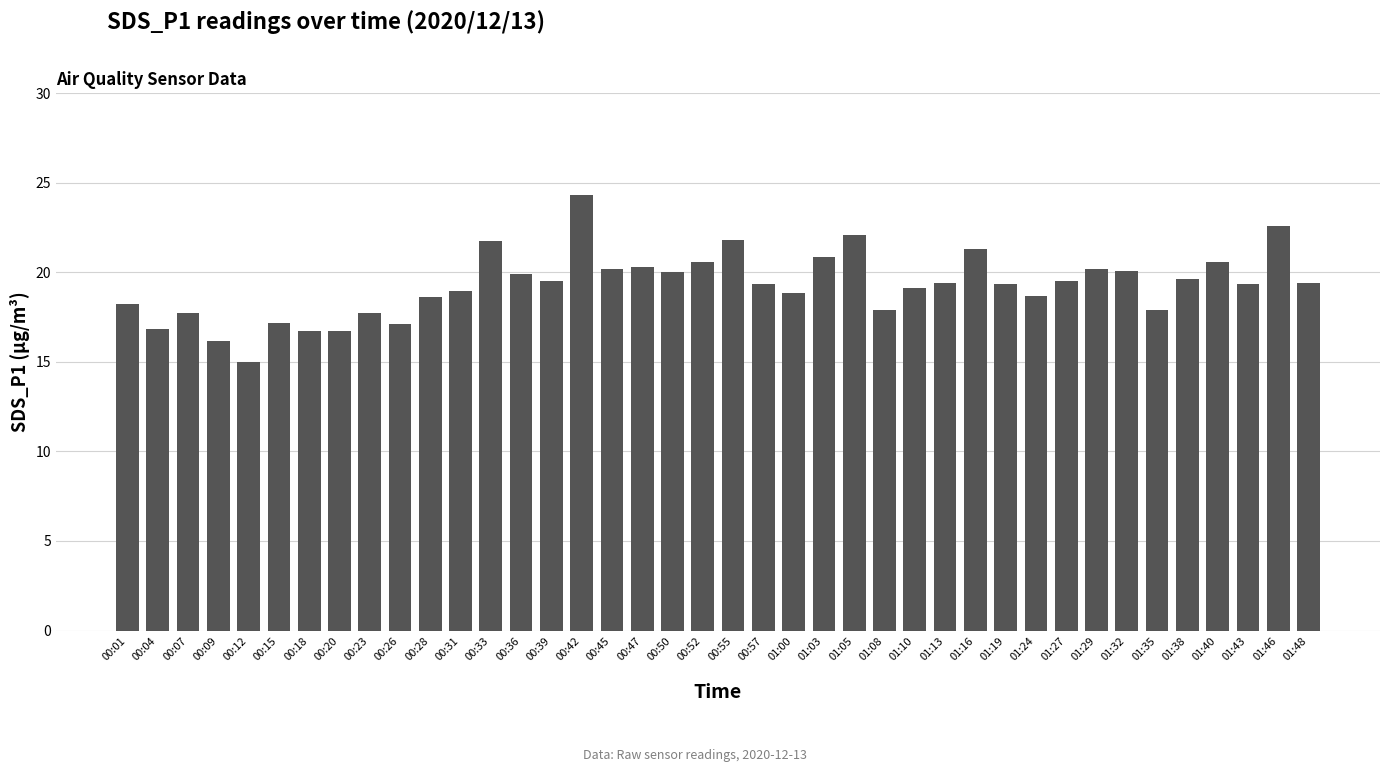

What is the value of the 19th bar from the left?

20.0